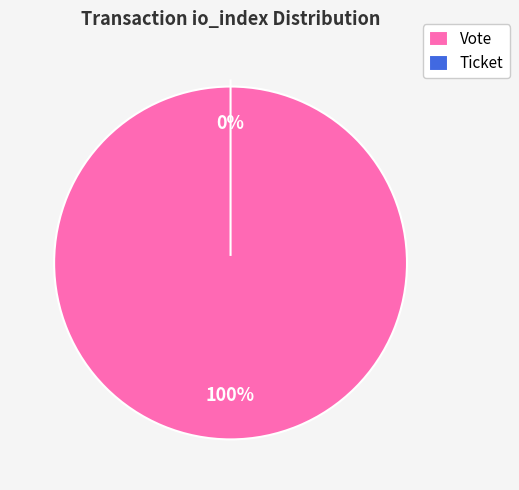

To the nearest percent, what is the difference between the Vote and Ticket slice percentages?

100%